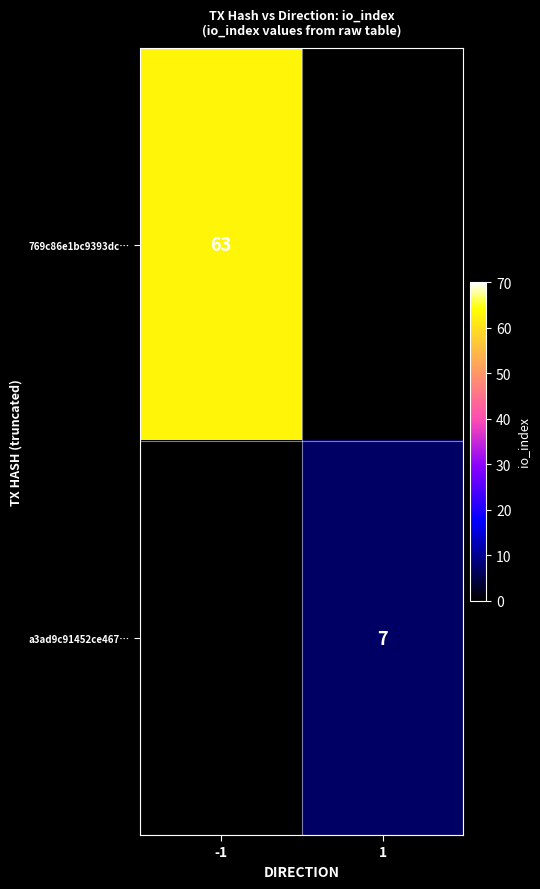

The value of a3ad9c91452ce467… at 1 is 7. True or false?

True